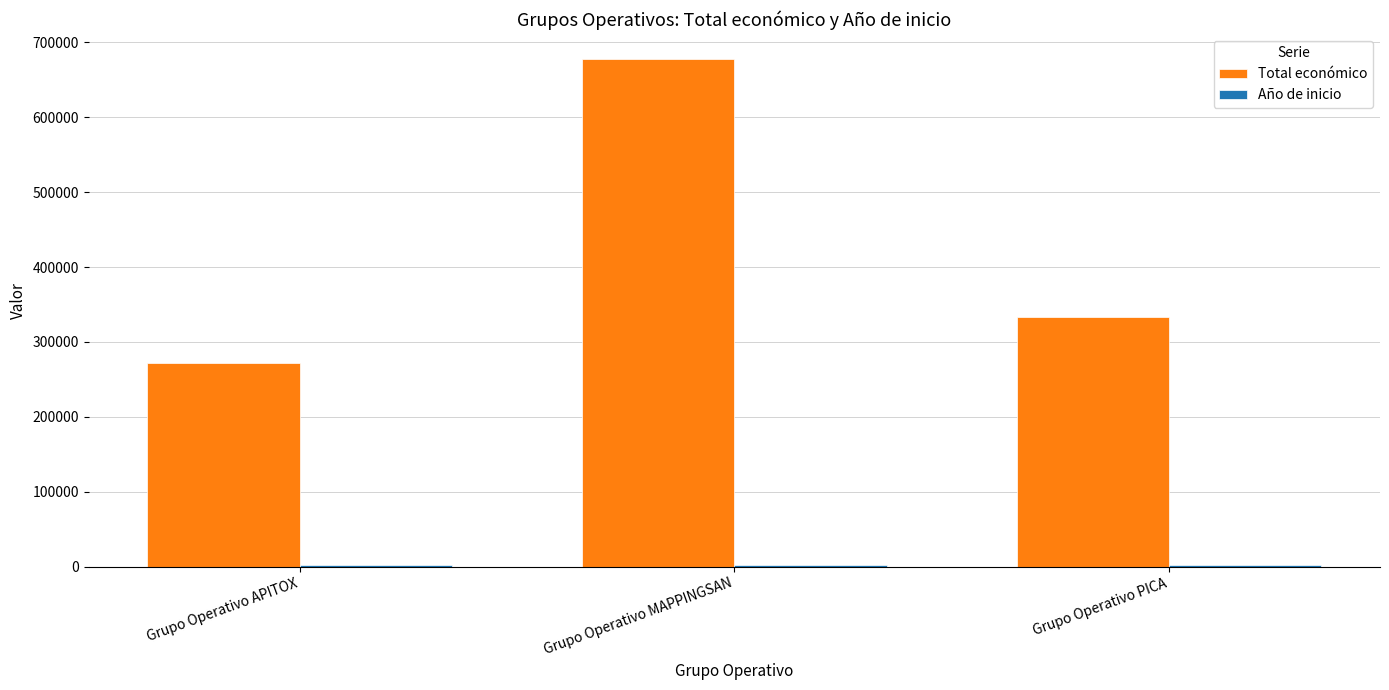

What value does the Total económico series have at Grupo Operativo MAPPINGSAN?

677425